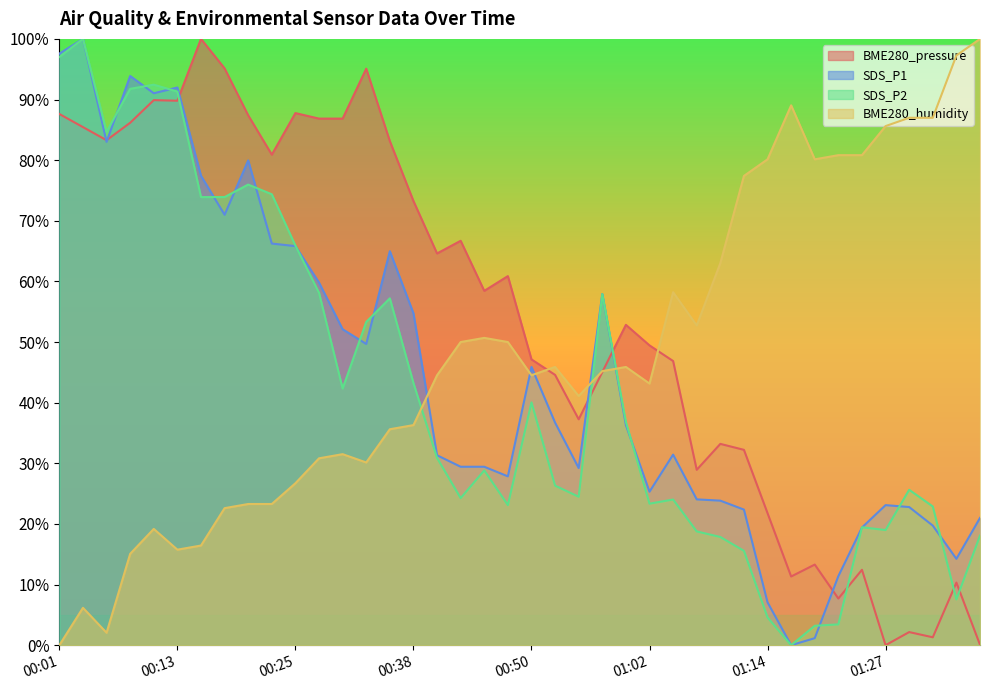

Which series has the largest range (max minus min)?

BME280_pressure